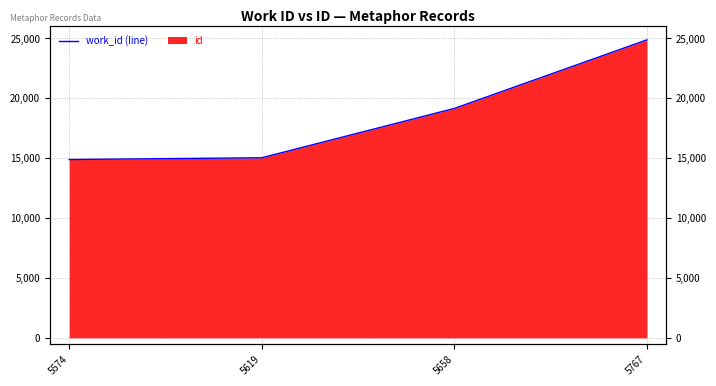

What is the difference between the second highest and second lowest values?

4118